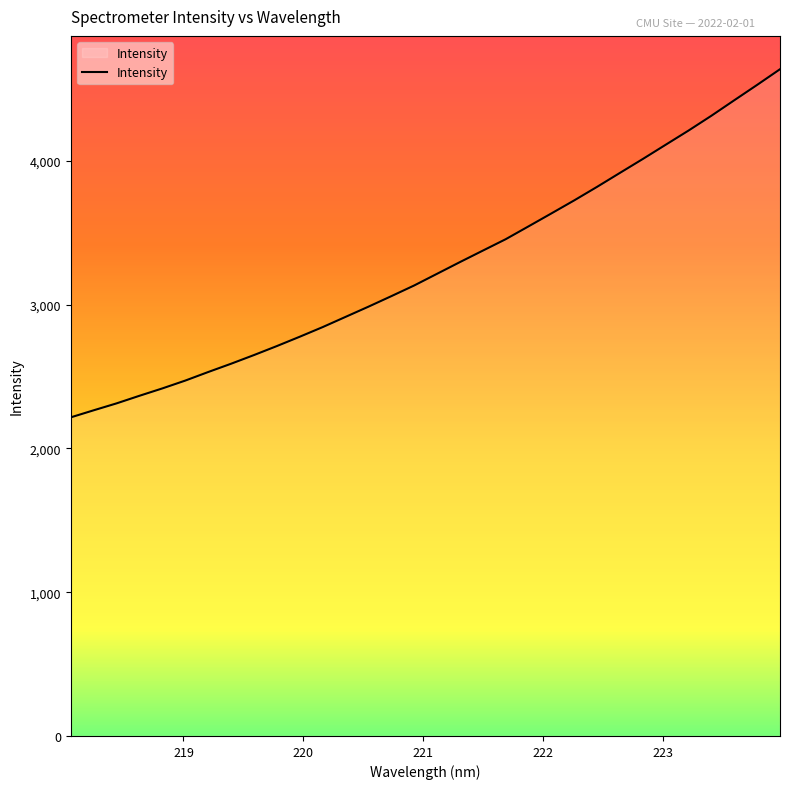

What is the greatest value displayed?

4636.5